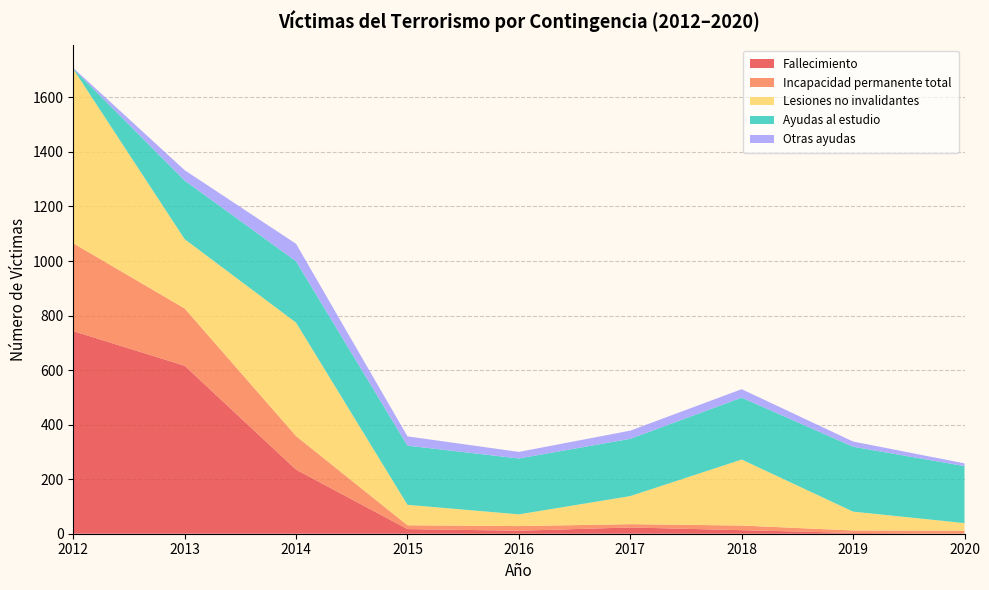

Reading right to left, transcribe all the data shown in this chart.

Fallecimiento: 2020=0	2019=3	2018=13	2017=23	2016=11	2015=17	2014=235	2013=616	2012=743
Incapacidad permanente total: 2020=11	2019=9	2018=17	2017=12	2016=17	2015=14	2014=123	2013=210	2012=322
Lesiones no invalidantes: 2020=28	2019=69	2018=242	2017=103	2016=43	2015=75	2014=416	2013=254	2012=639
Ayudas al estudio: 2020=209	2019=238	2018=227	2017=210	2016=205	2015=217	2014=225	2013=215	2012=1
Otras ayudas: 2020=10	2019=19	2018=31	2017=30	2016=24	2015=34	2014=64	2013=38	2012=3